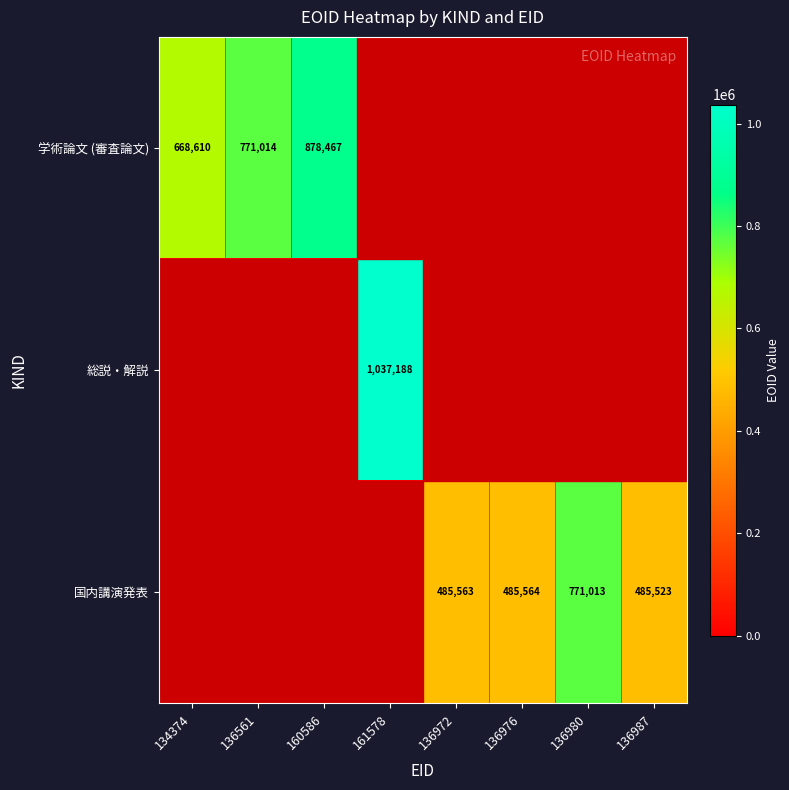

Is it true that 総説・解説 equals 426117 at 161578?

False